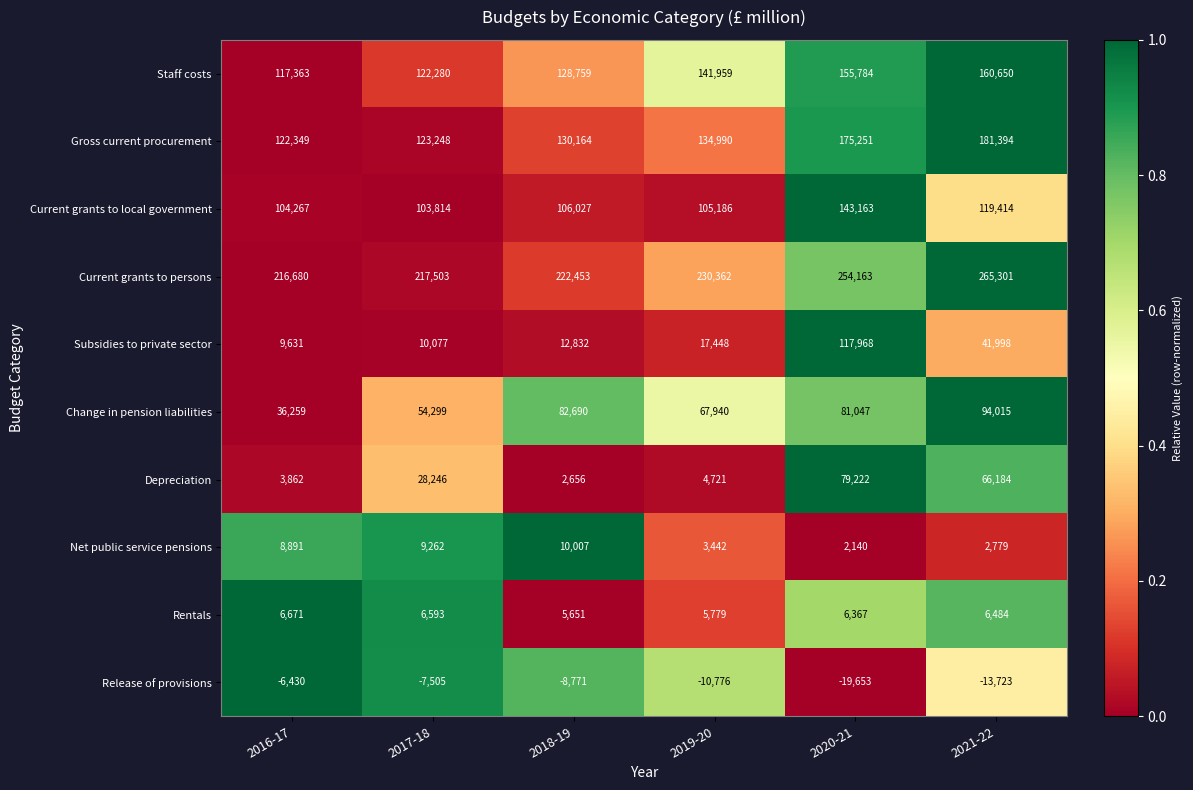

Which series has the largest total across all categories?

Current grants to persons